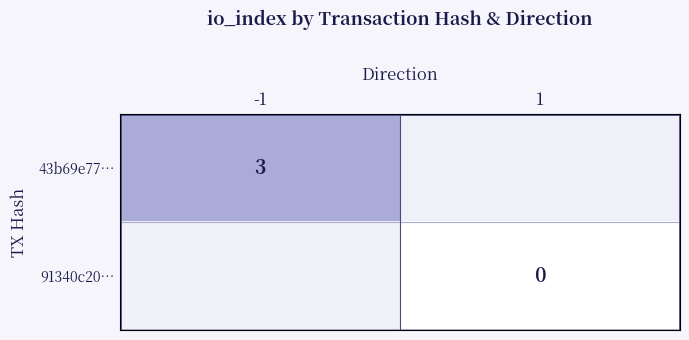

At how many categories does at least one series exceed 1?

1